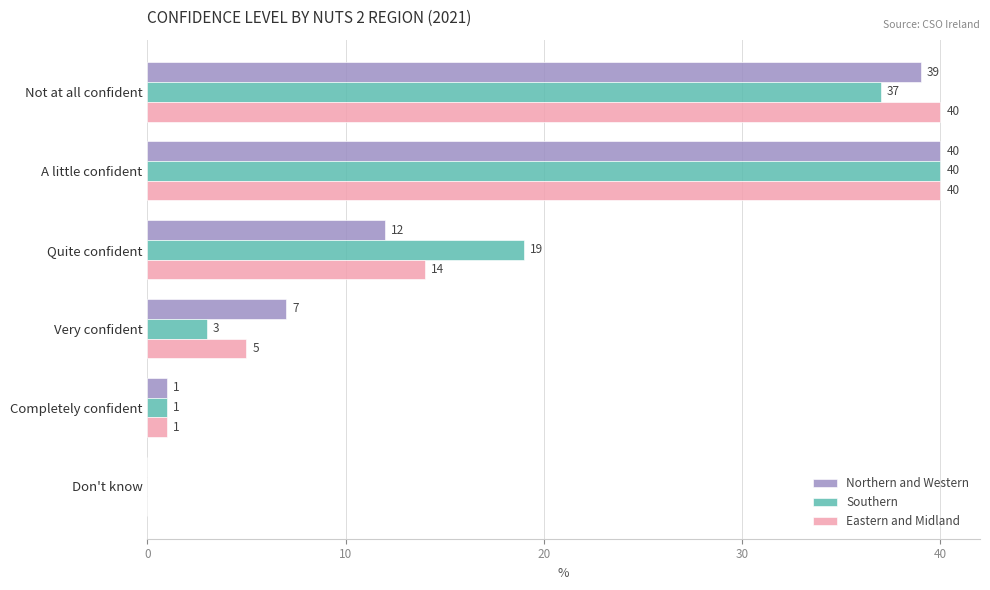

Count the number of categories in the chart.

6